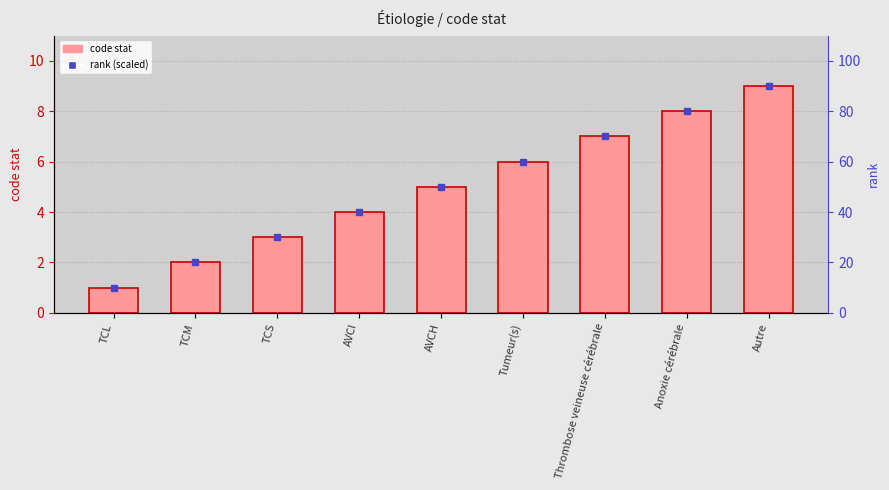

The code stat series shows 2 at Autre. True or false?

False